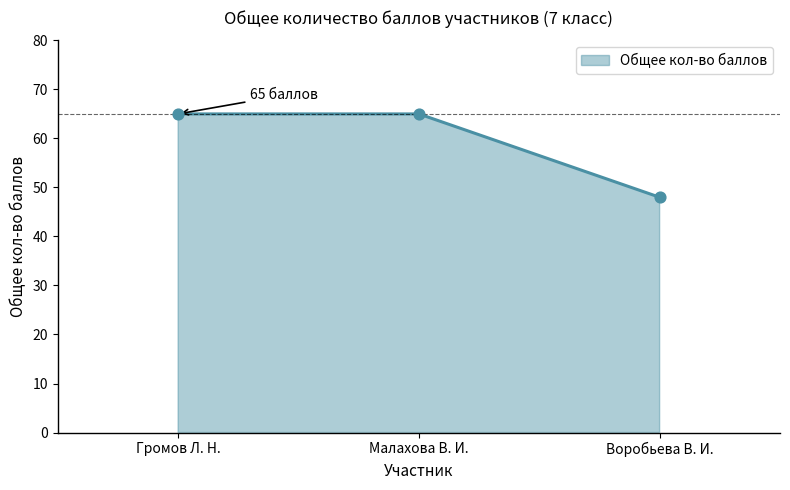

Which has a higher value, Малахова В. И. or Громов Л. Н.?

Малахова В. И.